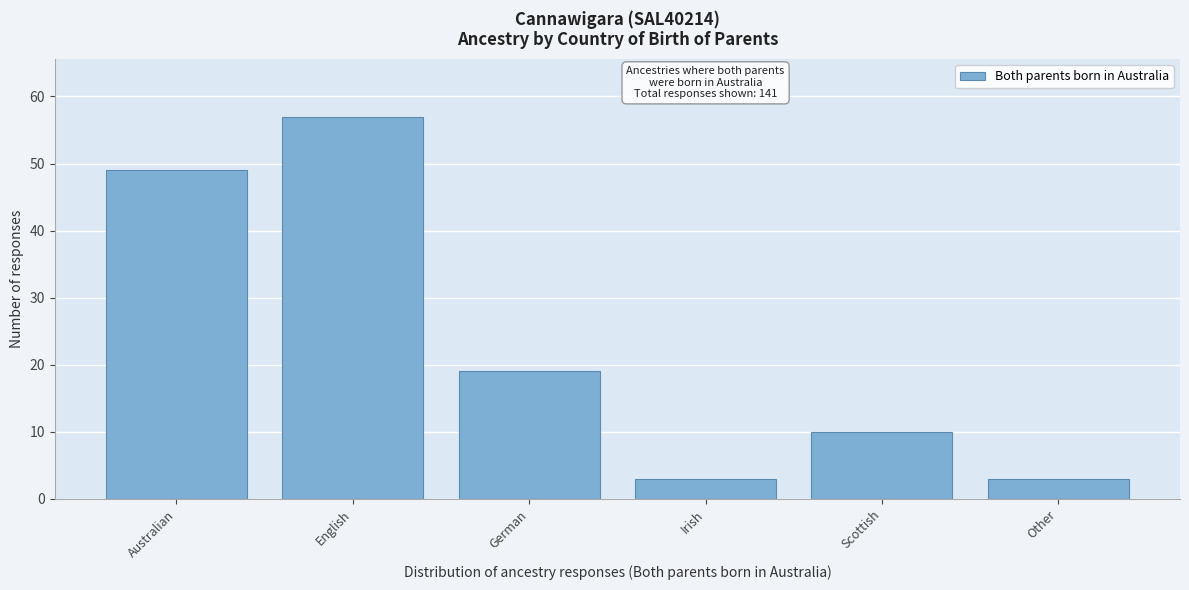

Reading left to right, what are all the values shown in this chart?

49	57	19	3	10	3